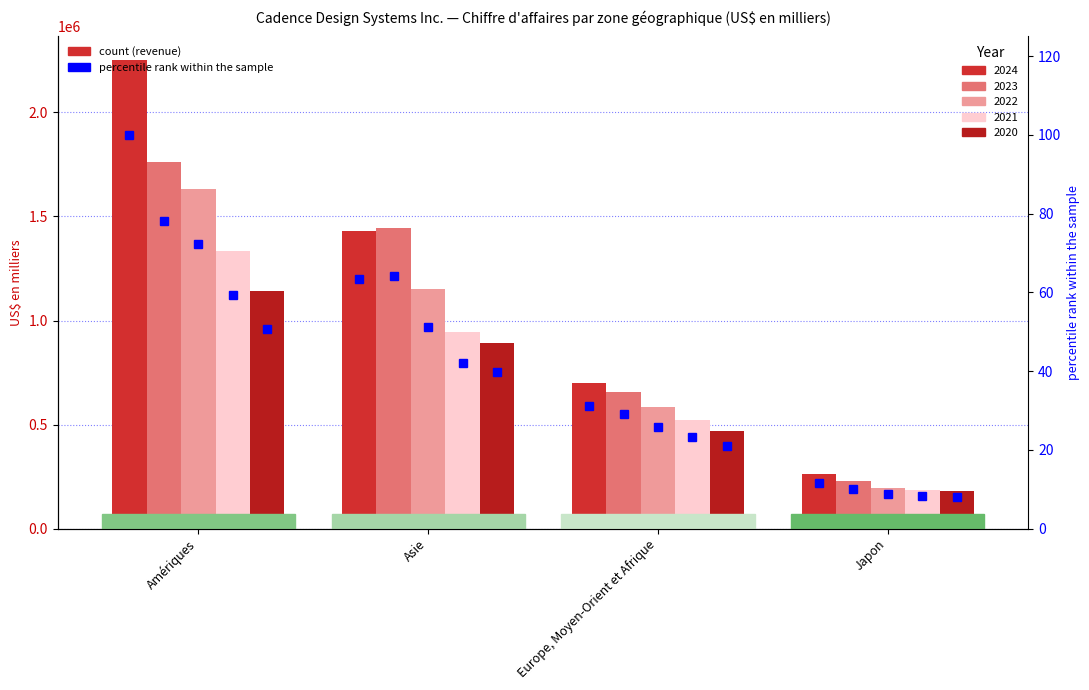

The value of 2023 % rank at Amériques is 78.1. True or false?

True